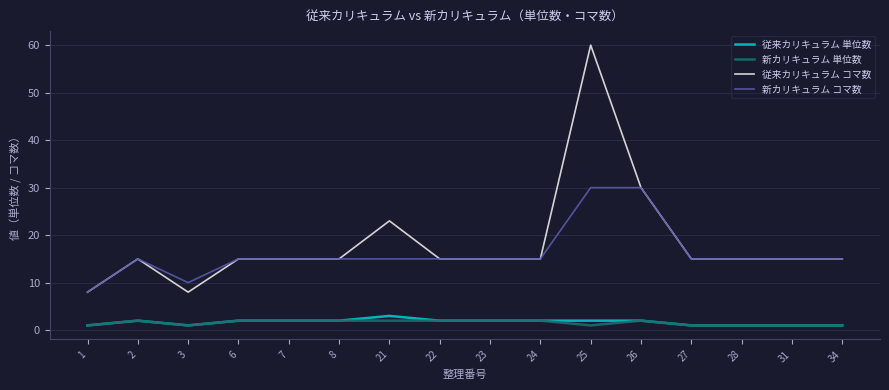

Is it true that 新カリキュラム コマ数 equals 15 at 27?

True